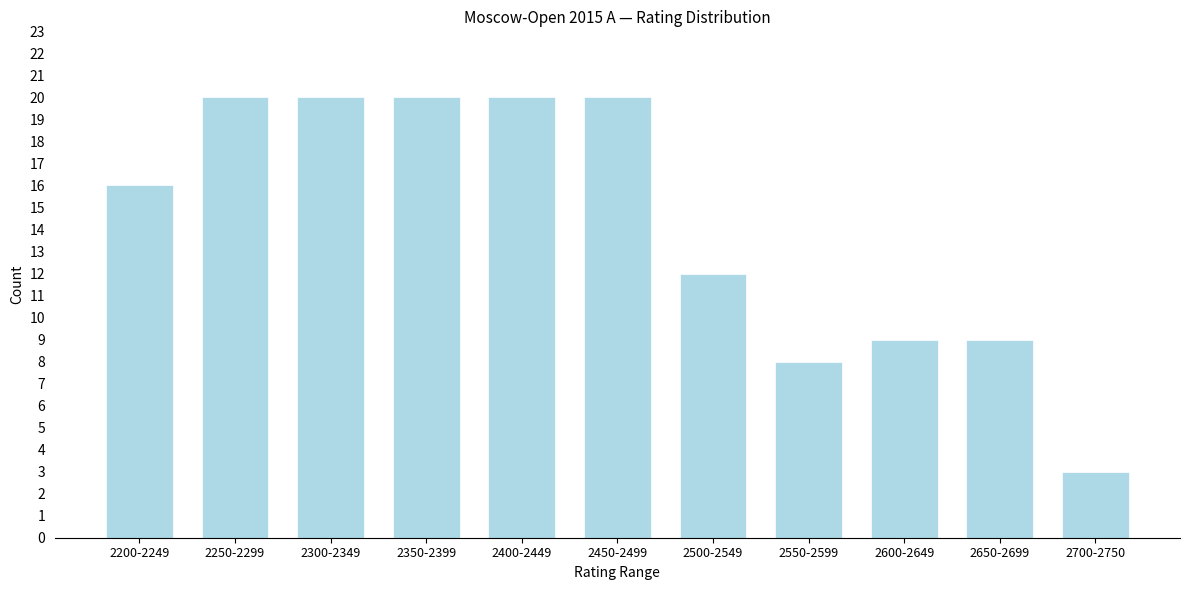

Reading left to right, transcribe all the data shown in this chart.

2200-2249=16	2250-2299=20	2300-2349=20	2350-2399=20	2400-2449=20	2450-2499=20	2500-2549=12	2550-2599=8	2600-2649=9	2650-2699=9	2700-2750=3